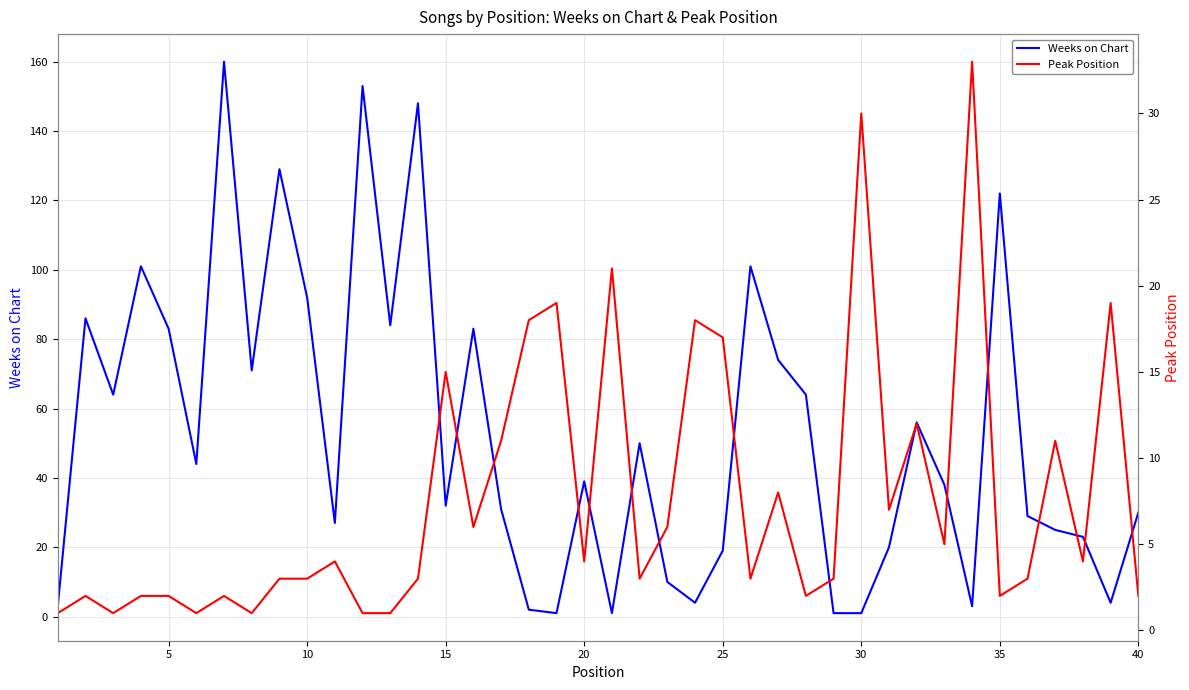

How many data points in Peak Position are above 4?

17